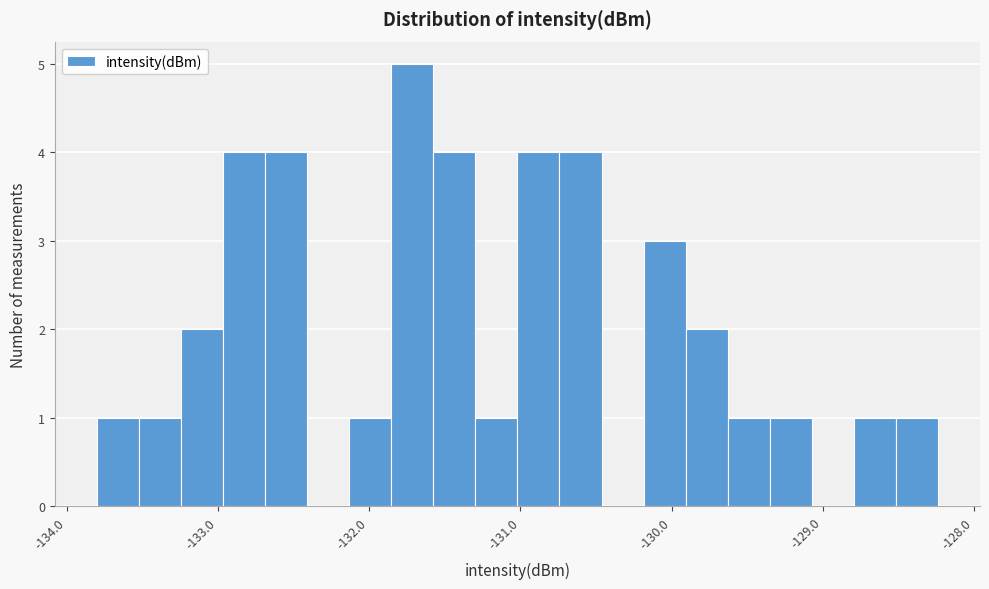

Around what value on the x-axis is the tallest bar? Give the approximate position of its centre, as read against the axis.

-131.7